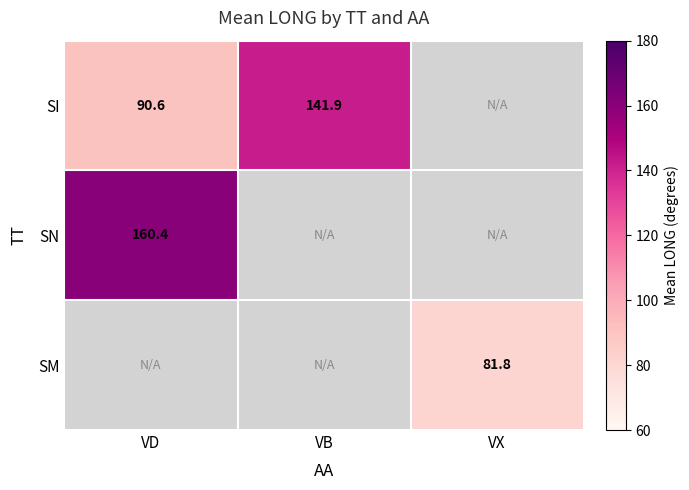

What is the maximum value shown in the chart?

160.4